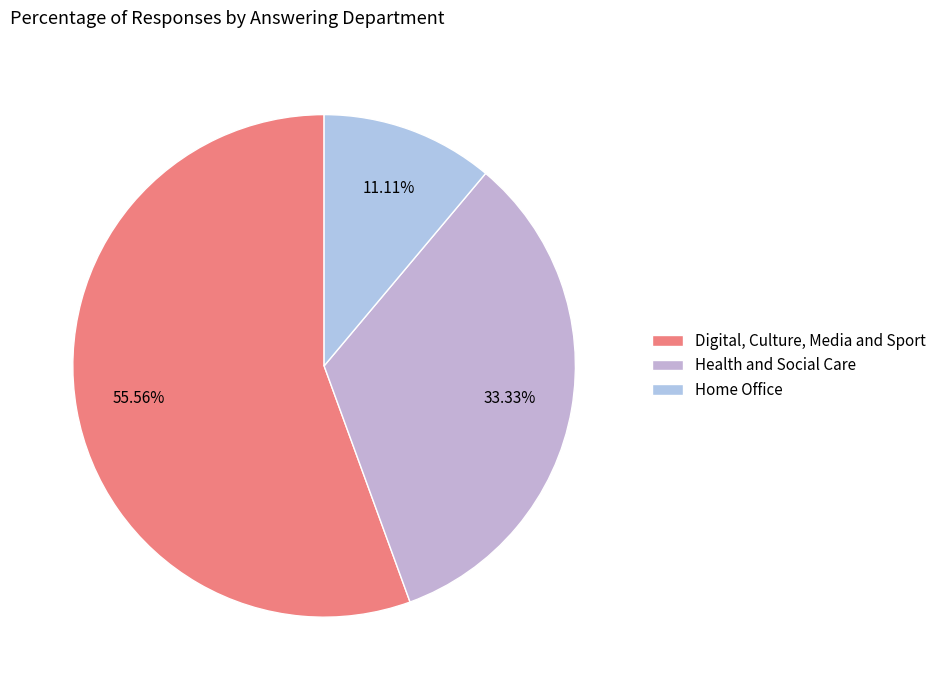

Rank the categories by value from lowest to highest.

Home Office, Health and Social Care, Digital, Culture, Media and Sport